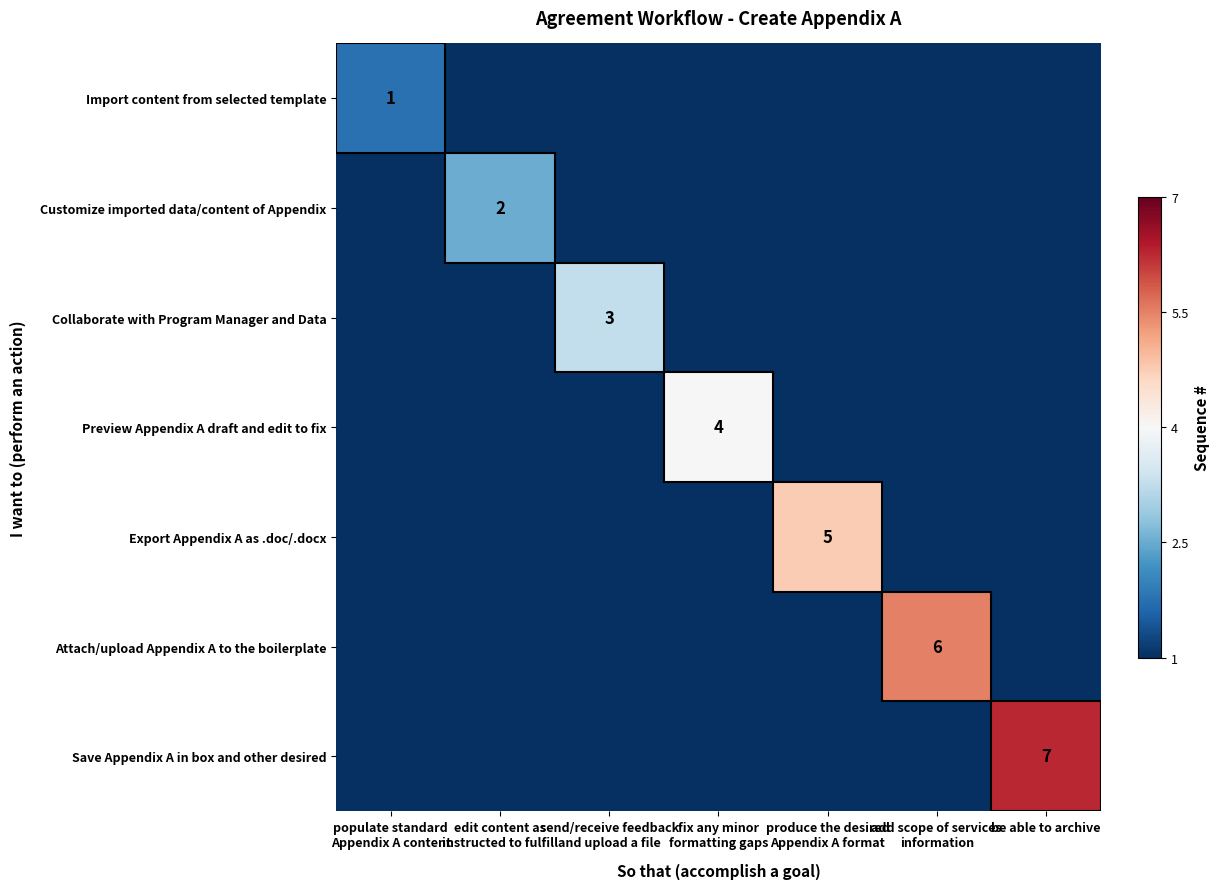

True or false: Customize imported data/content of Appendix has a value of -0.6 at produce the desired Appendix A format.

False